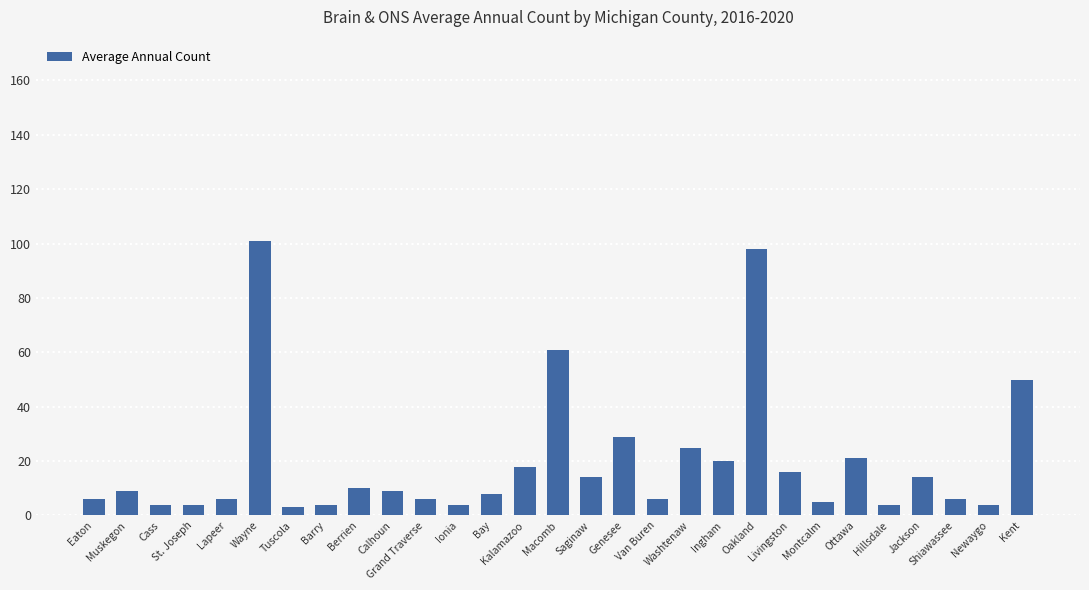

The chart shows a value of 6 at Grand Traverse. True or false?

True